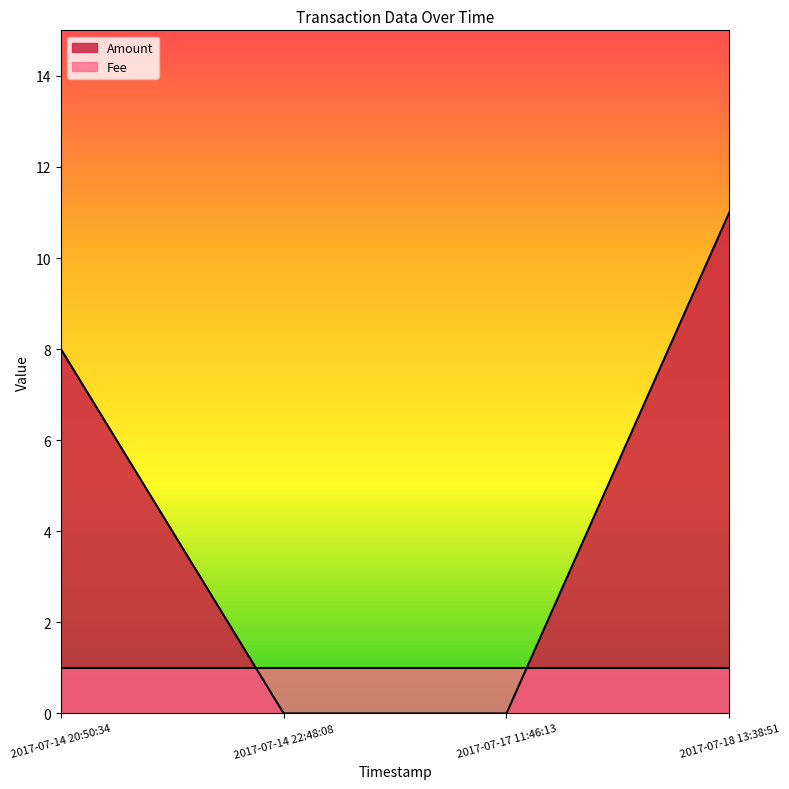

What is the change in value from 2017-07-14 20:50:34 to 2017-07-18 13:38:51?

+3